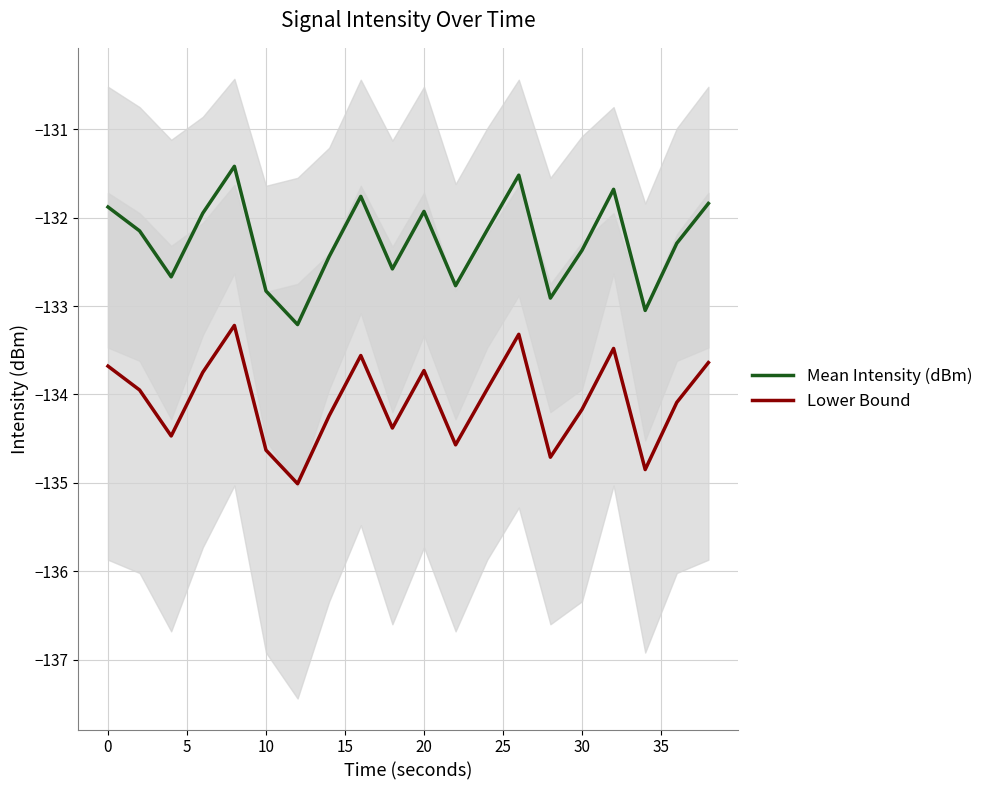

What is the maximum value shown in the chart?

-131.4